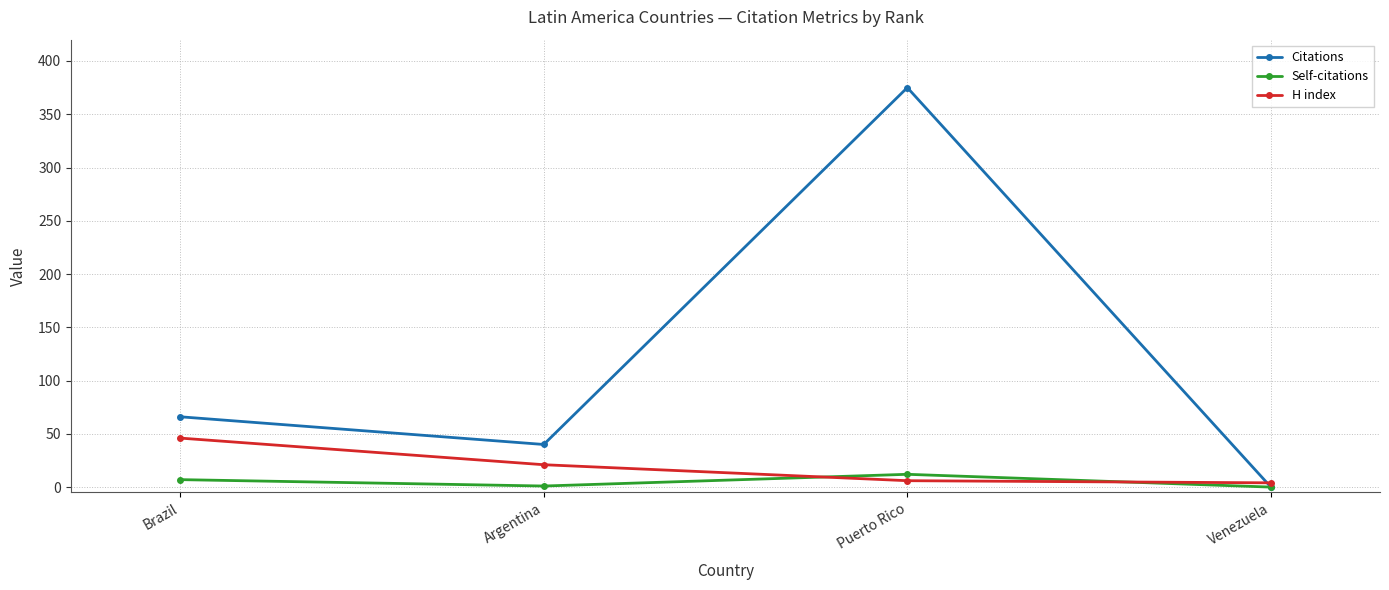

Is the value of Citations at Puerto Rico greater than the value of Self-citations at Argentina?

Yes